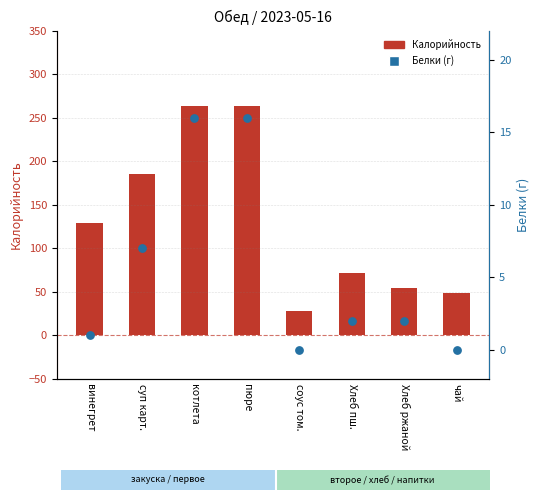

What is the total value across all series at Хлеб пш.?

73